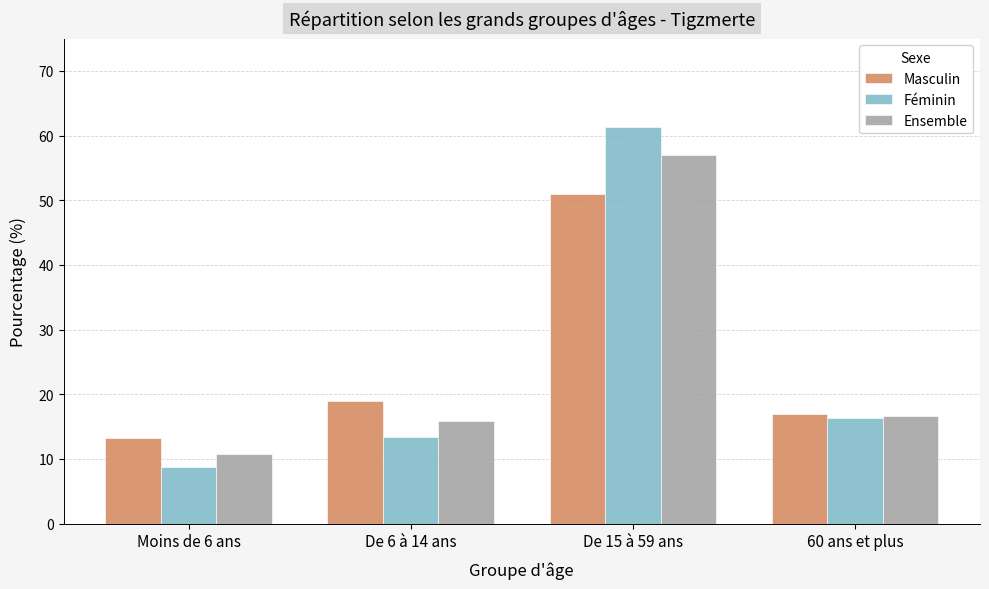

At how many categories does at least one series exceed 48?

1